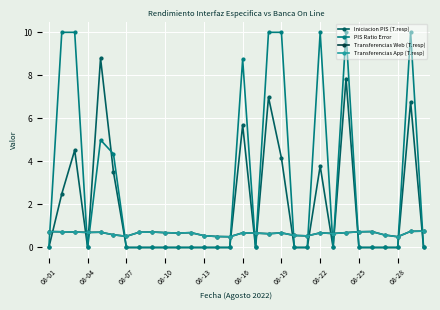

Is this an area chart (filled region under the line)?

No